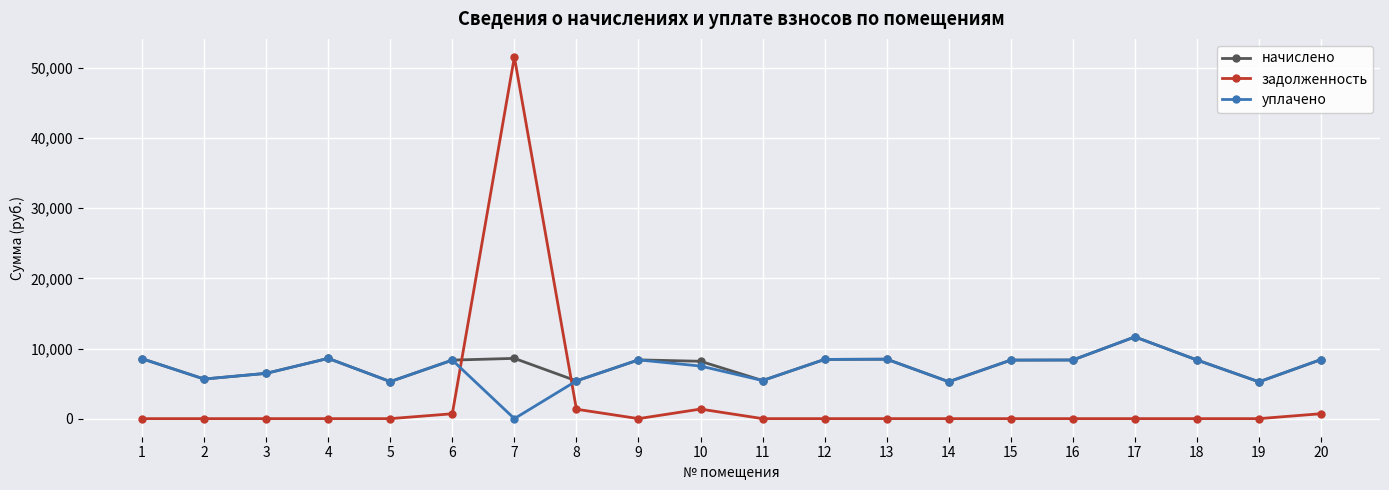

What is the value of the начислено point at the 17th from the left?

11658.2